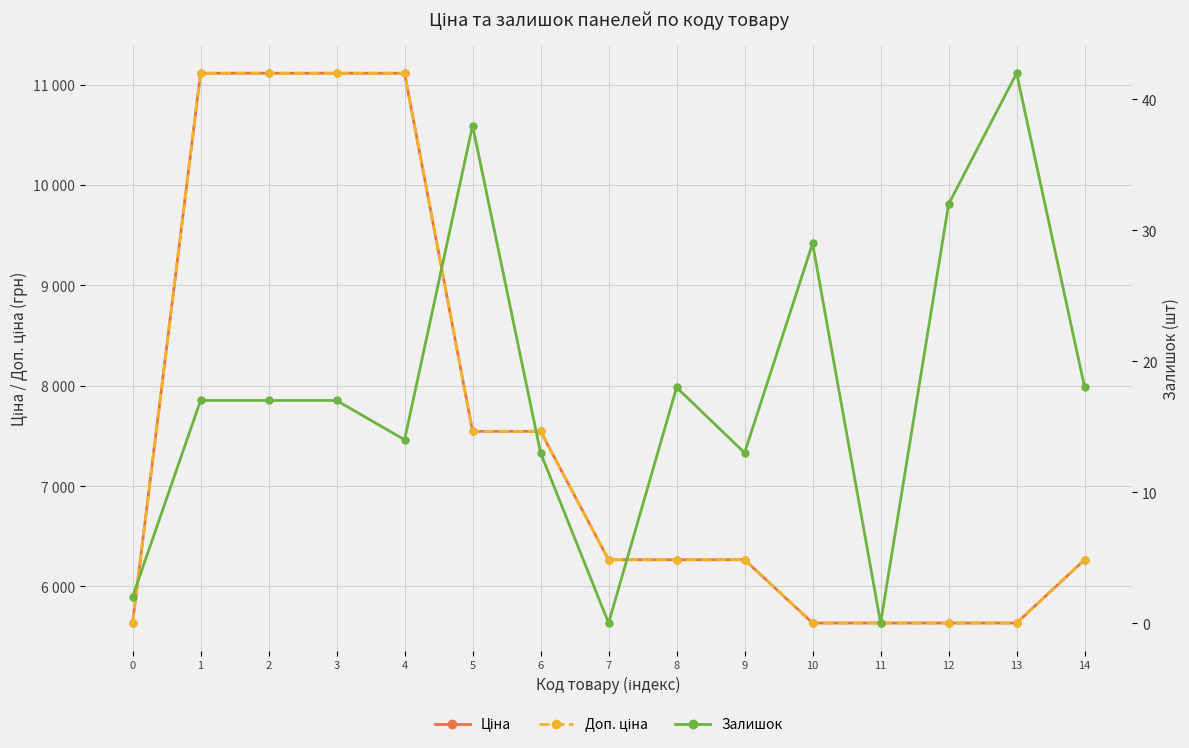

Reading left to right, what are all the values shown in this chart?

Ціна: 5636.0	11113.6	11113.6	11113.6	11113.6	7545.9	7545.9	6266.7	6266.7	6266.7	5636.0	5636.0	5636.0	5636.0	6266.7
Доп. ціна: 5636.0	11113.6	11113.6	11113.6	11113.6	7545.9	7545.9	6266.7	6266.7	6266.7	5636.0	5636.0	5636.0	5636.0	6266.7
Залишок: 2.0	17.0	17.0	17.0	14.0	38.0	13.0	0.0	18.0	13.0	29.0	0.0	32.0	42.0	18.0